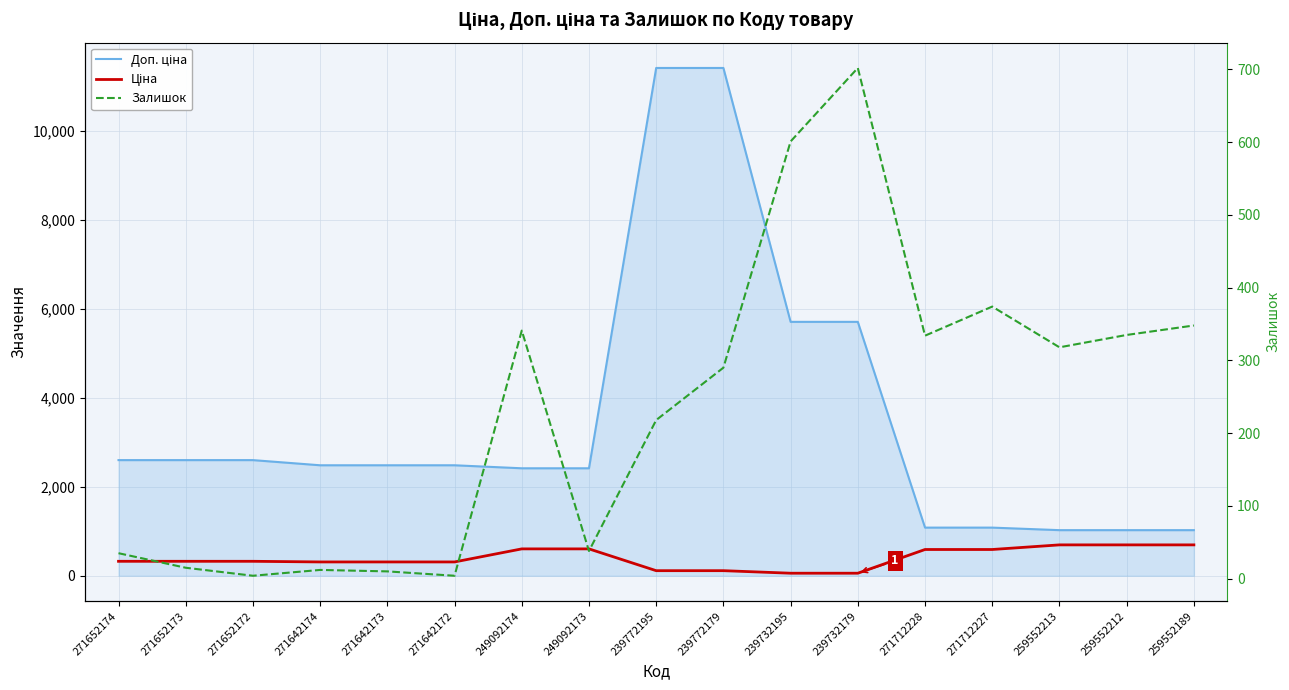

At how many categories does at least one series exceed 7494?

2